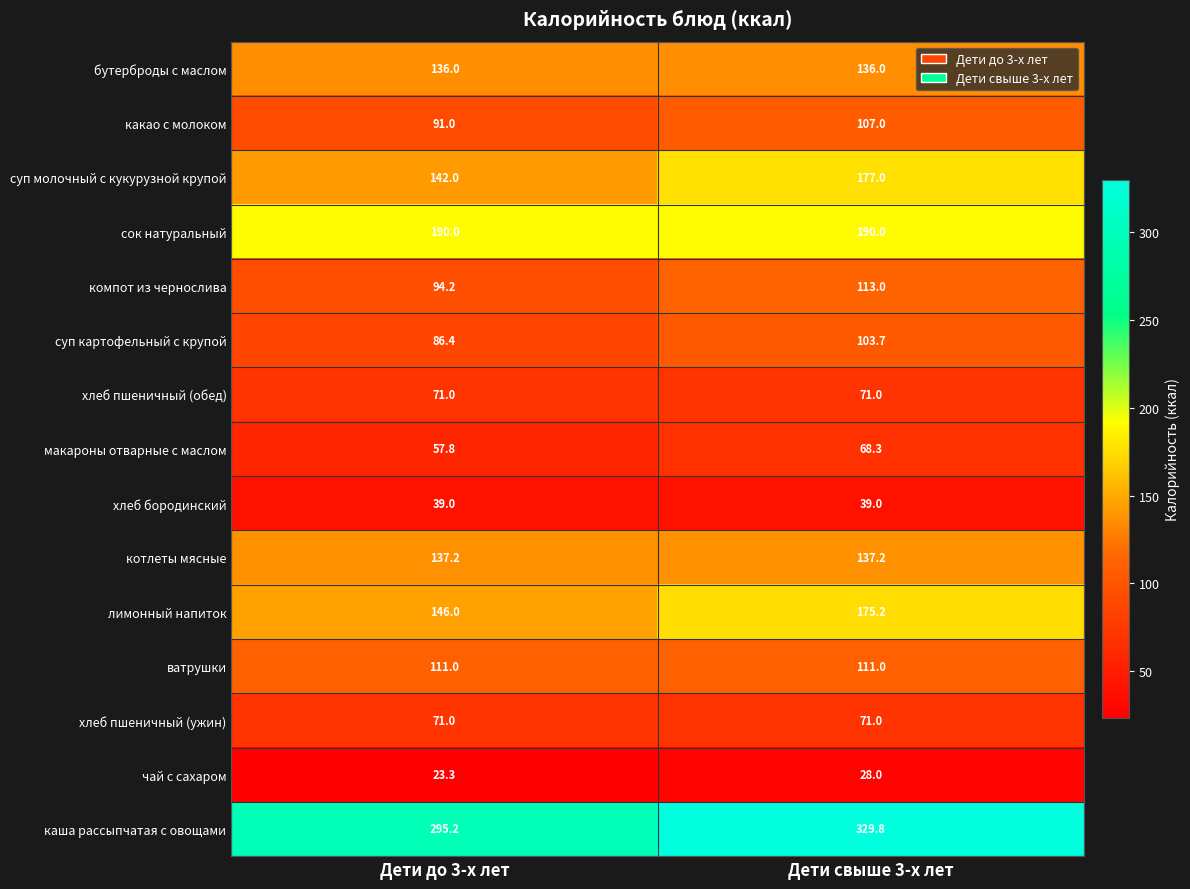

Which series has the largest total across all categories?

каша рассыпчатая с овощами